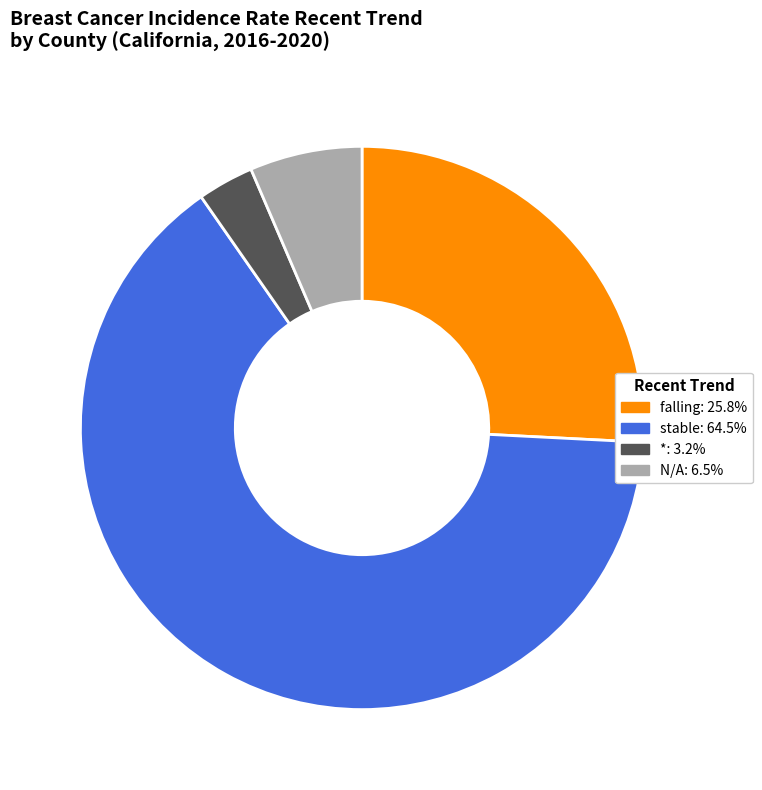

Does stable: 64.5% represent more than half of the total?

Yes